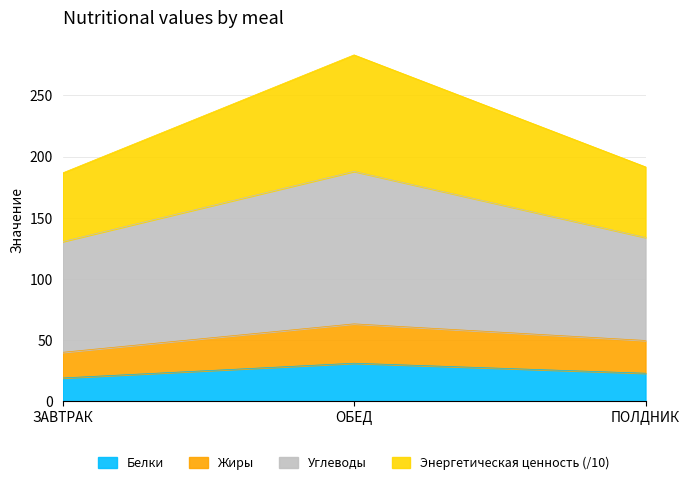

Which has a higher value, ЗАВТРАК or ОБЕД?

ОБЕД